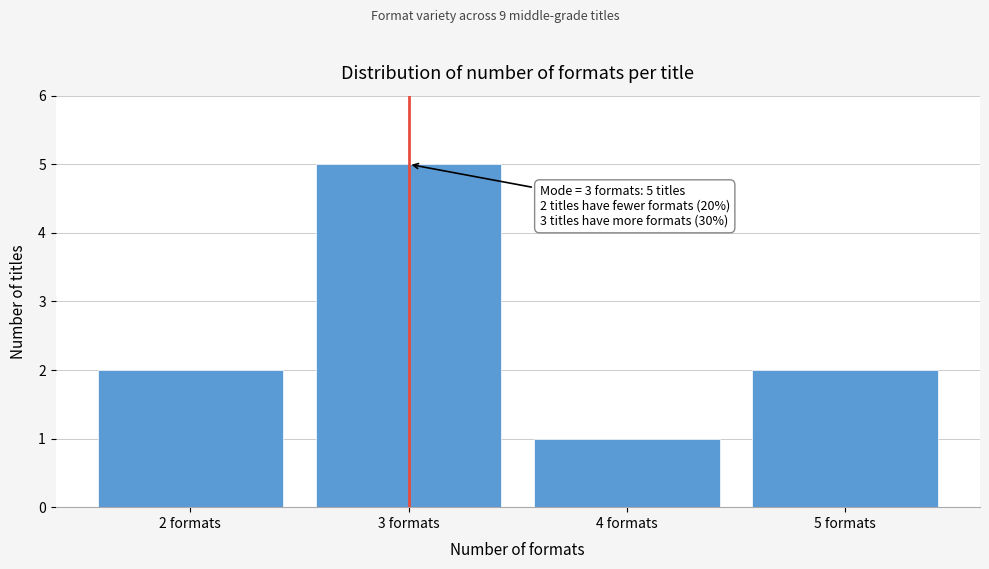

Reading left to right, what are all the values shown in this chart?

2 formats=2	3 formats=5	4 formats=1	5 formats=2